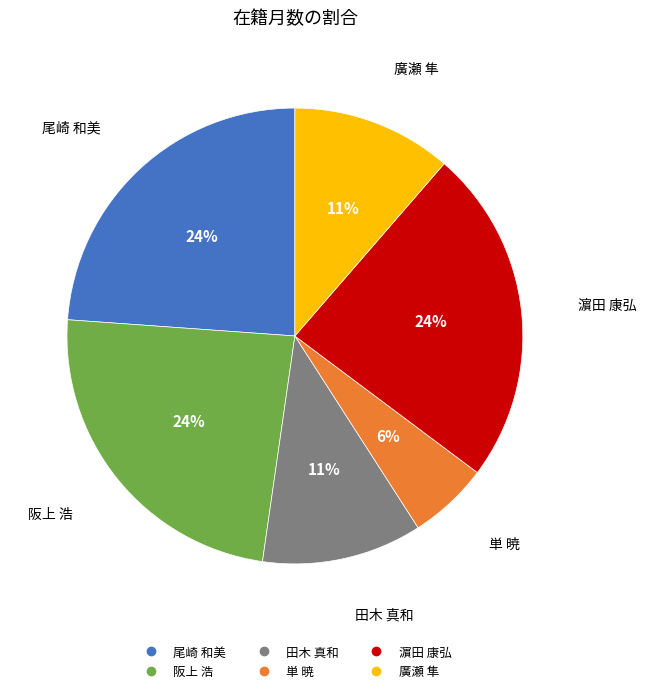

Which has a higher value, 田木 真和 or 濵田 康弘?

濵田 康弘